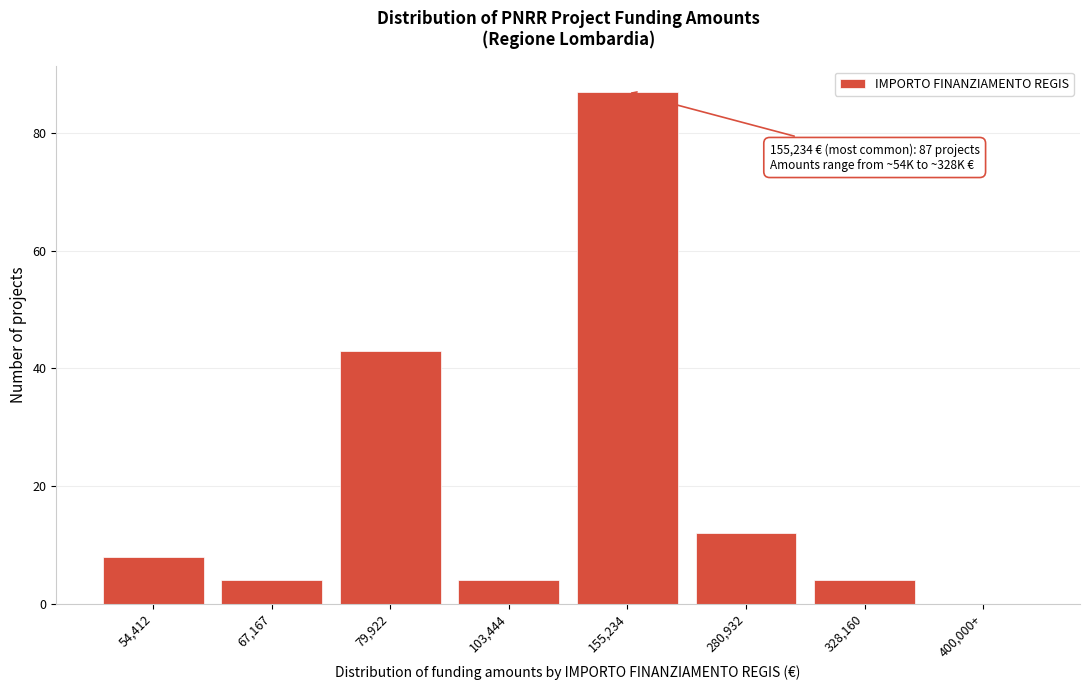

Reading left to right, what are all the values shown in this chart?

54,412=8	67,167=4	79,922=43	103,444=4	155,234=87	280,932=12	328,160=4	400,000+=0